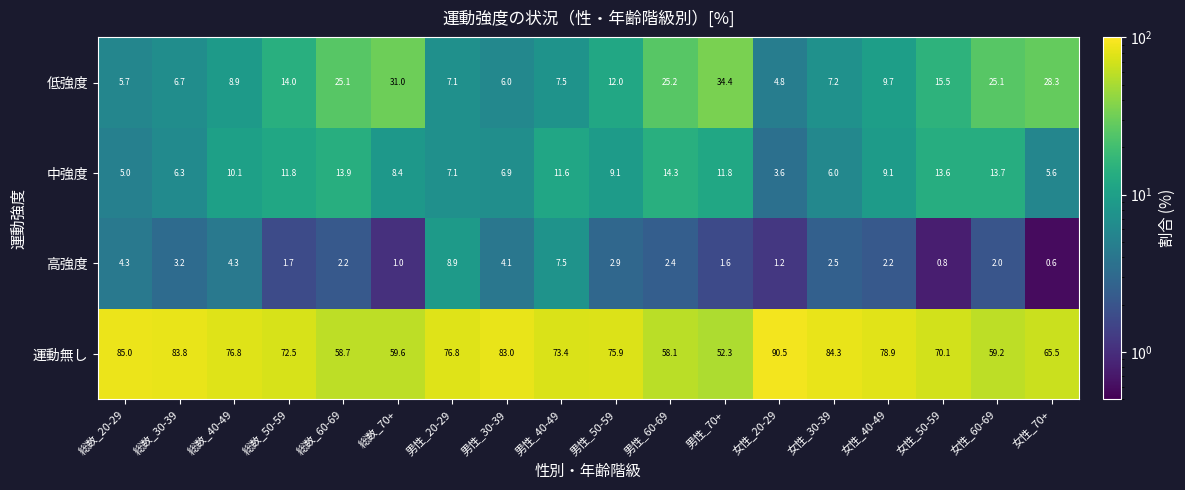

Which series has the largest range (max minus min)?

運動無し